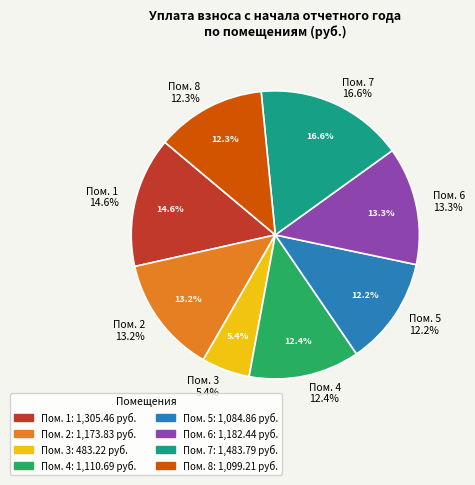

To the nearest percent, what is the difference between the largest and smallest slice percentages?

11%